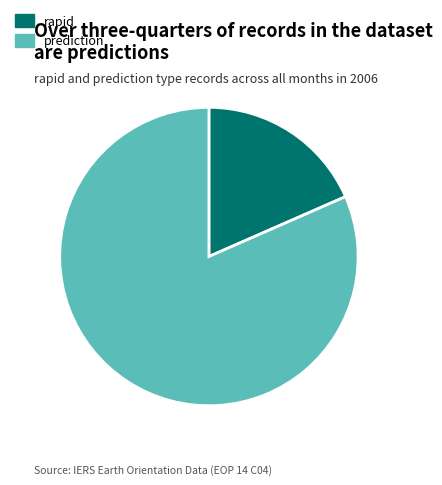

Is rapid the majority of the pie?

No